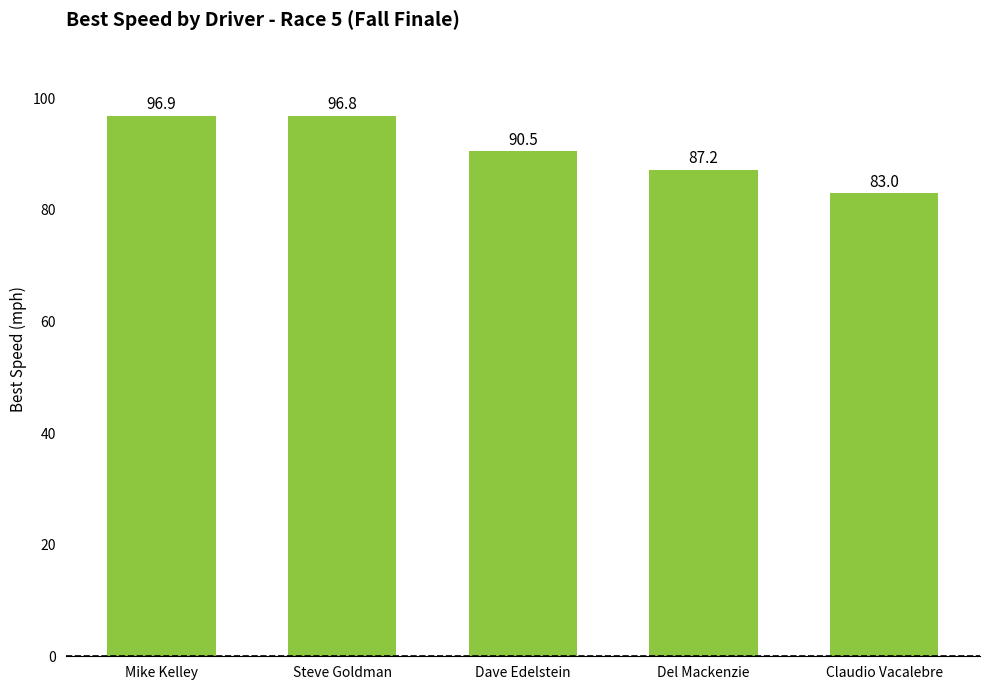

What is the sum of the values at Steve Goldman and Dave Edelstein?

187.3